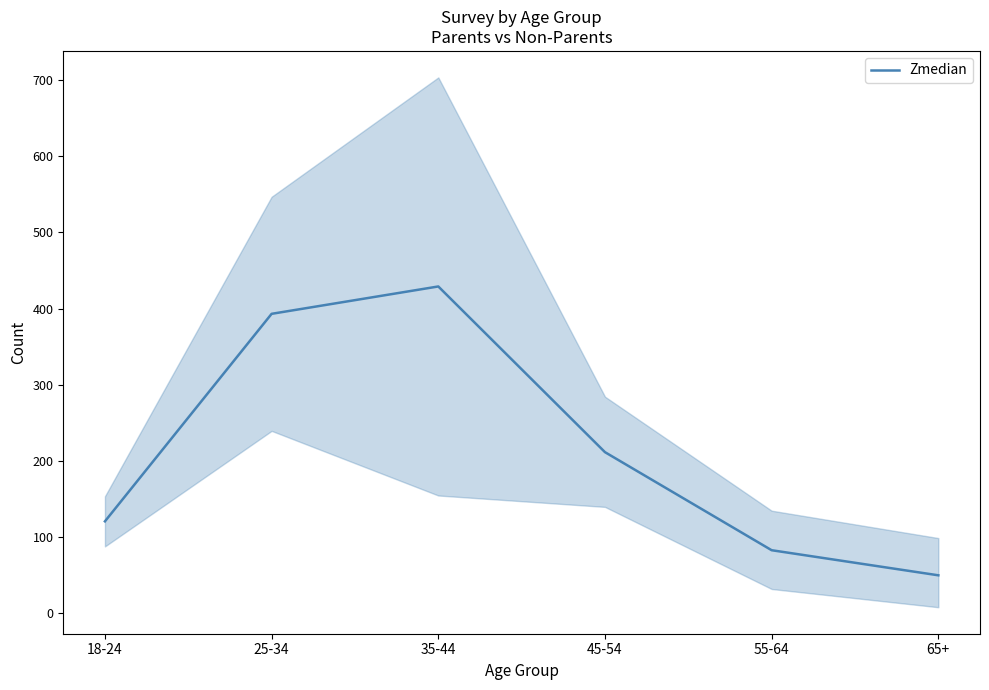

Reading left to right, list all the values displayed in this chart.

18-24=120	25-34=393	35-44=429	45-54=211	55-64=82	65+=49